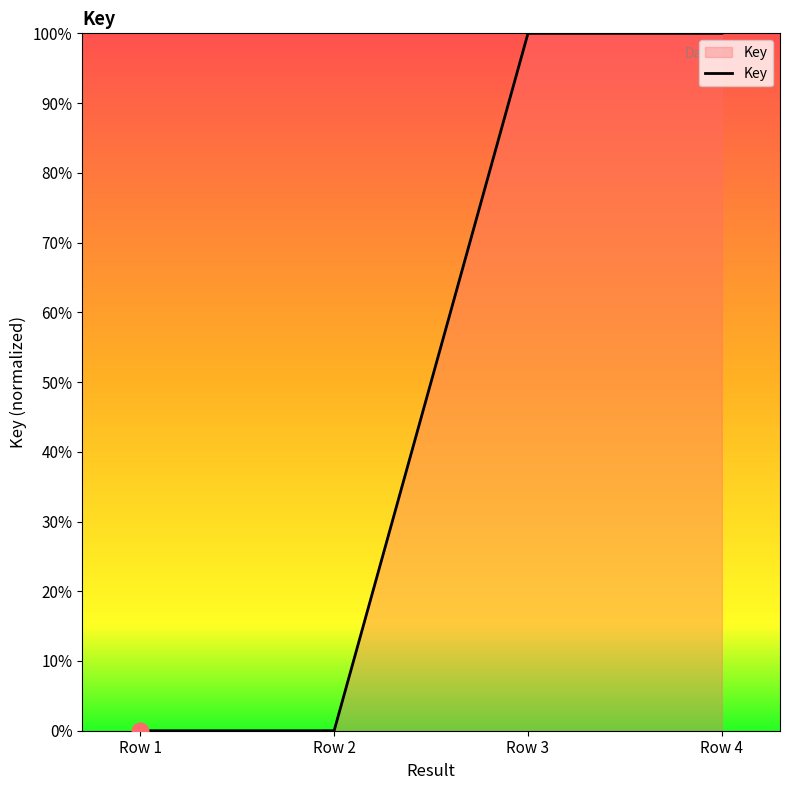

What is the greatest value displayed?

100